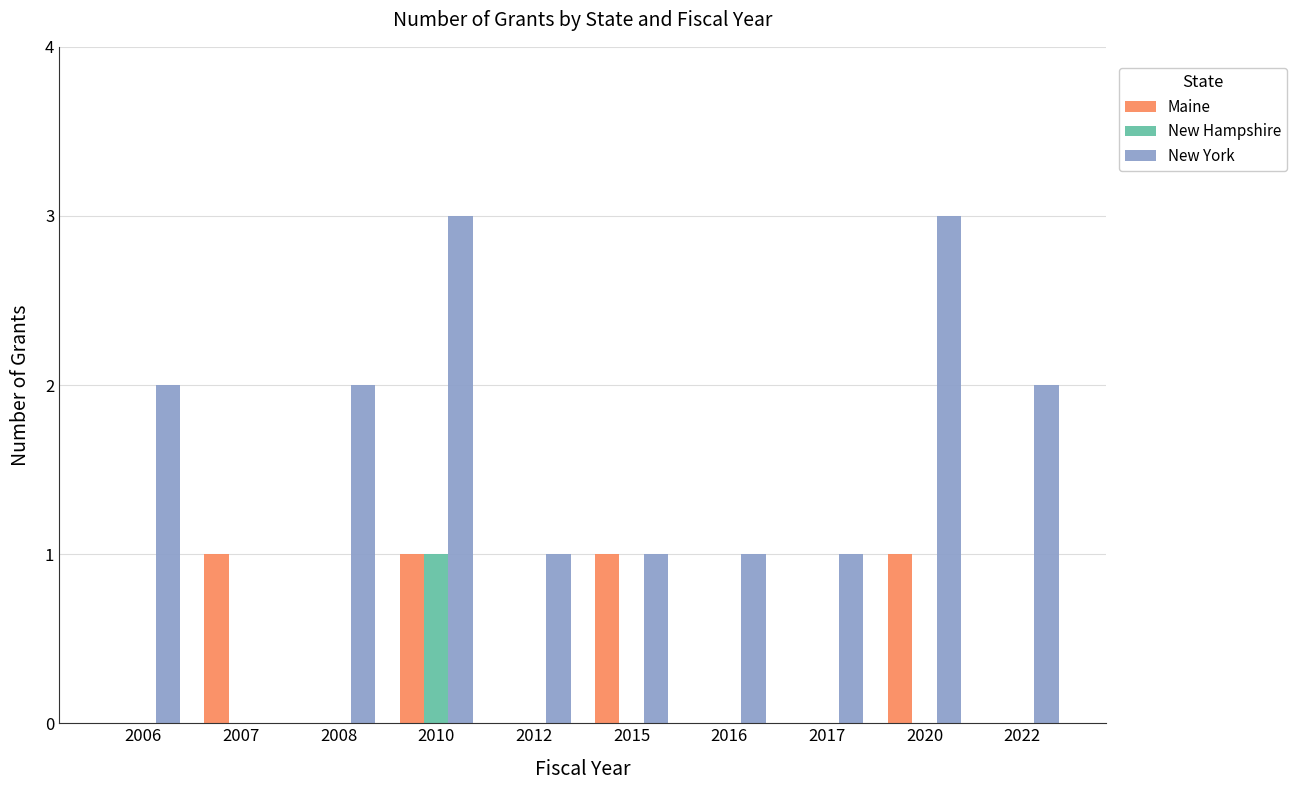

Reading left to right, list all the values displayed in this chart.

Maine: 2006=0	2007=1	2008=0	2010=1	2012=0	2015=1	2016=0	2017=0	2020=1	2022=0
New Hampshire: 2006=0	2007=0	2008=0	2010=1	2012=0	2015=0	2016=0	2017=0	2020=0	2022=0
New York: 2006=2	2007=0	2008=2	2010=3	2012=1	2015=1	2016=1	2017=1	2020=3	2022=2